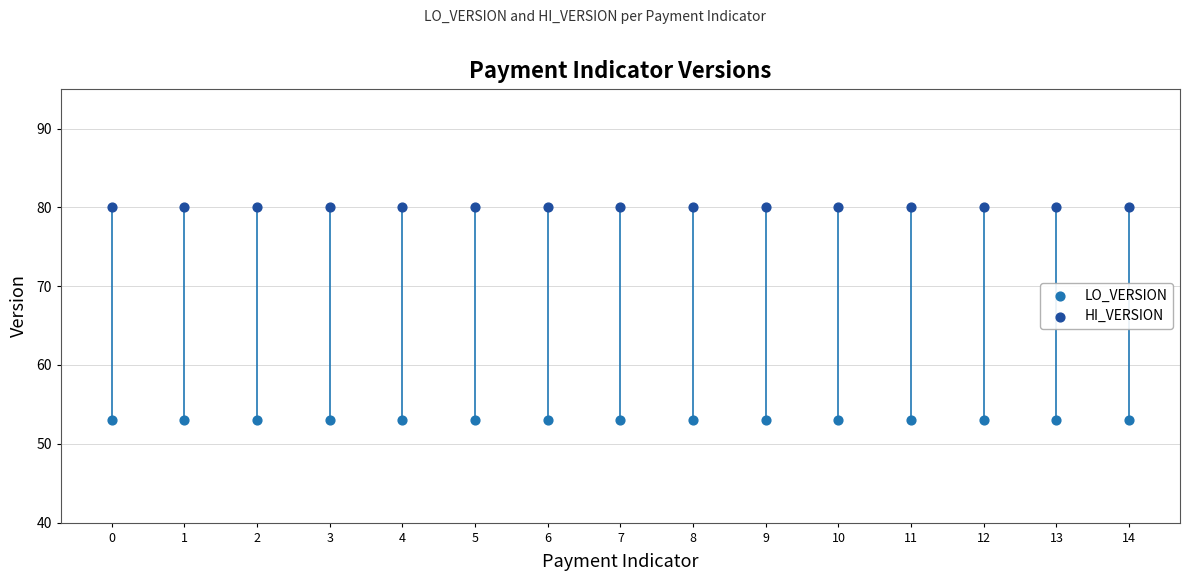

Which series reaches the minimum Y coordinate?

LO_VERSION